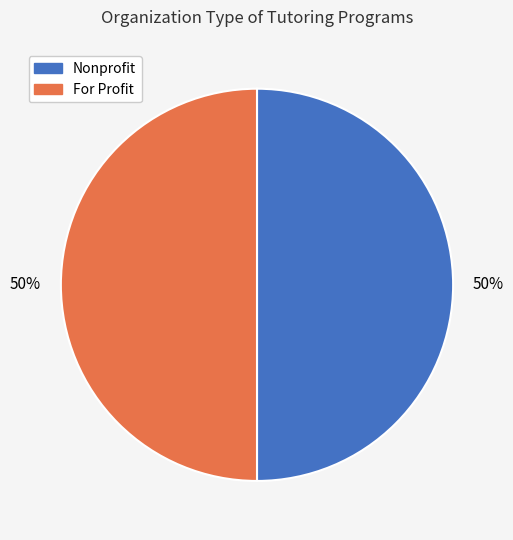

To the nearest percent, what is the average slice percentage?

50%